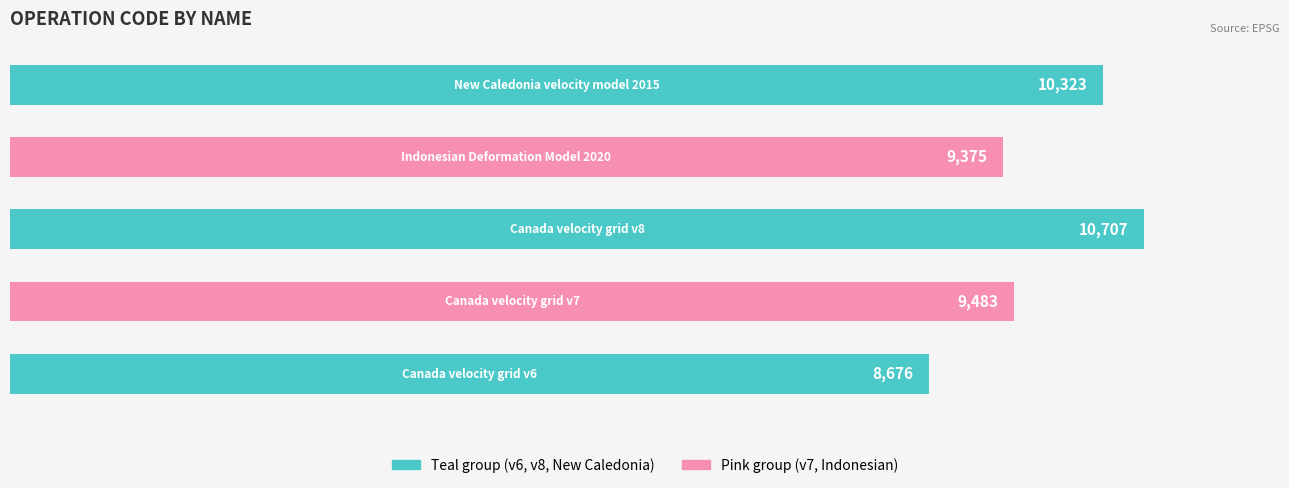

How many bars are there in total?

5